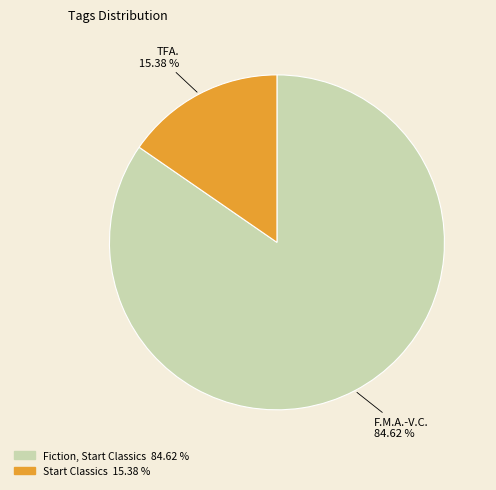

Rank the categories by value from highest to lowest.

Fiction, Start Classics, Start Classics